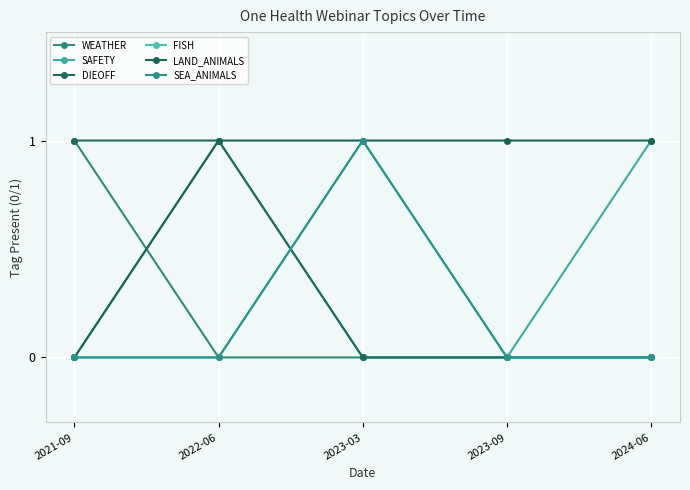

What is the label of the 4th point from the right?

2022-06